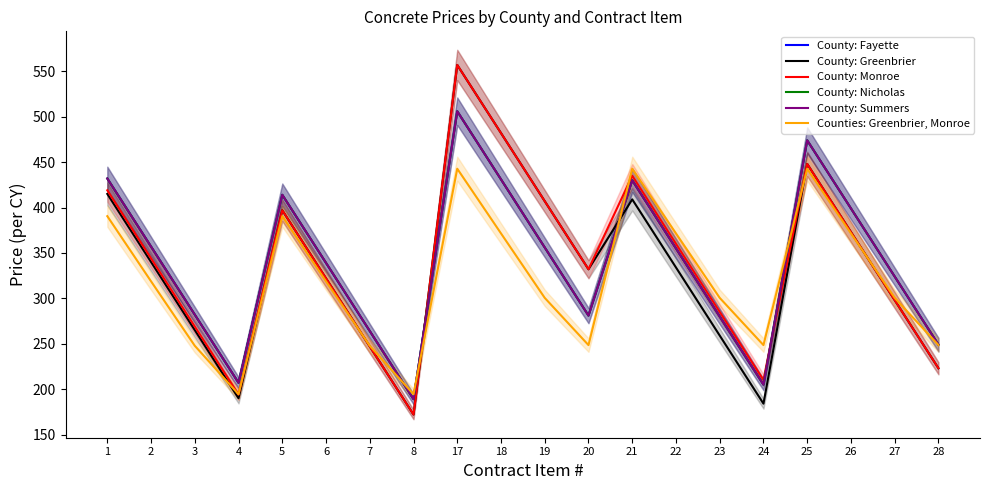

Is the value of County: Fayette at 4 greater than the value of County: Monroe at 23?

No